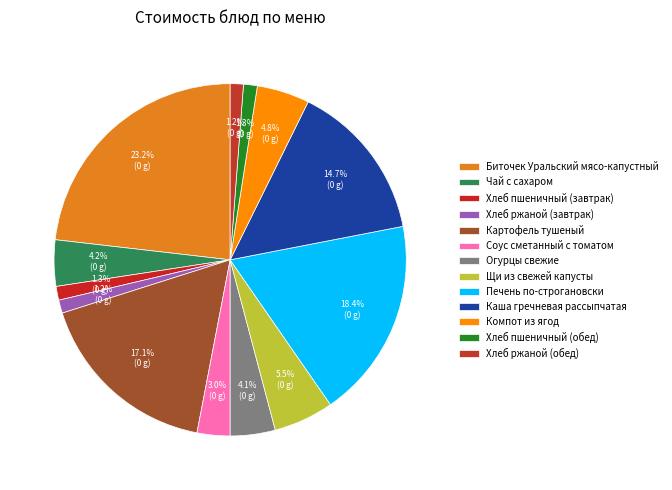

Which has a higher value, Соус сметанный с томатом or Каша гречневая рассыпчатая?

Каша гречневая рассыпчатая